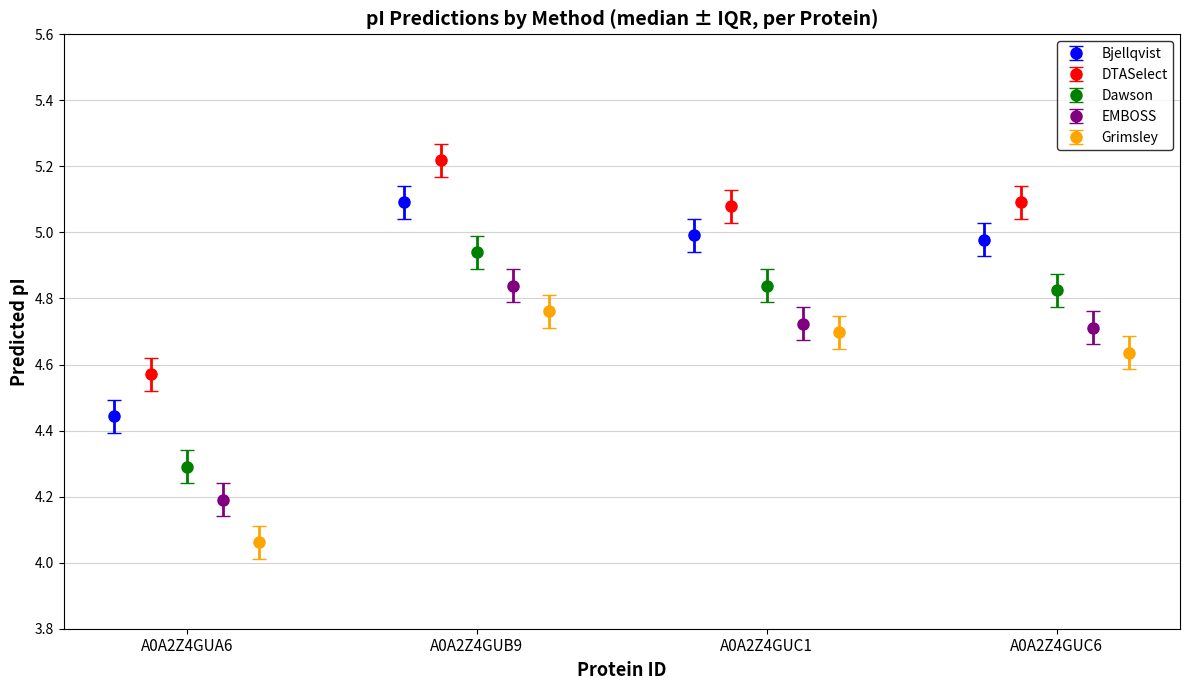

How many groups of bars are there?

4